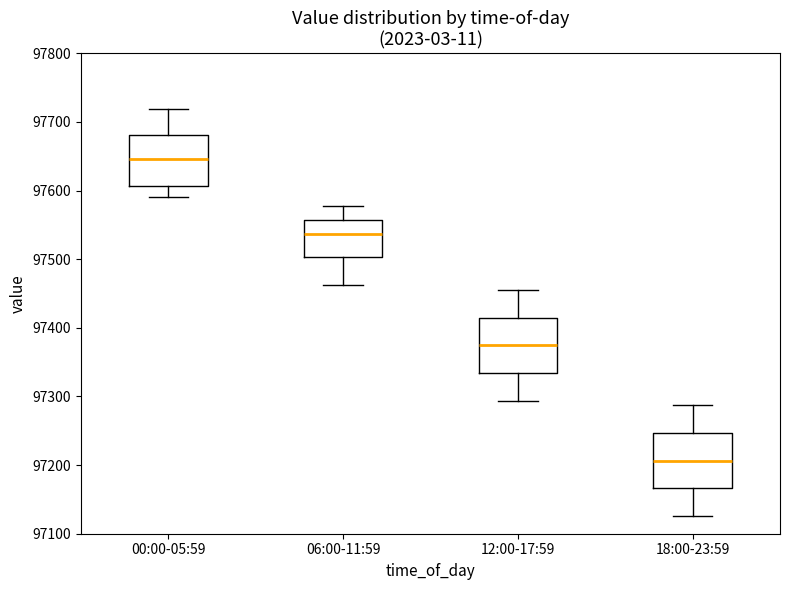

Where does the median line of the box for 12:00-17:59 sit on the y-axis? The values are not printed on the chart, so give them approximately, as read against the axis.

97370